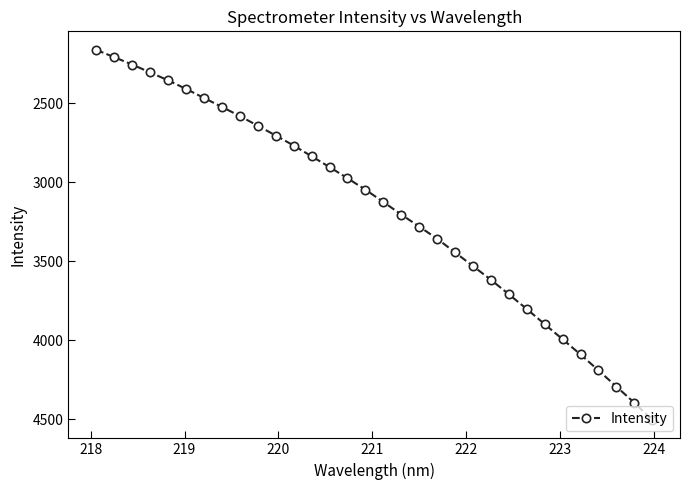

What is the difference between the second highest and second lowest values?

2185.8